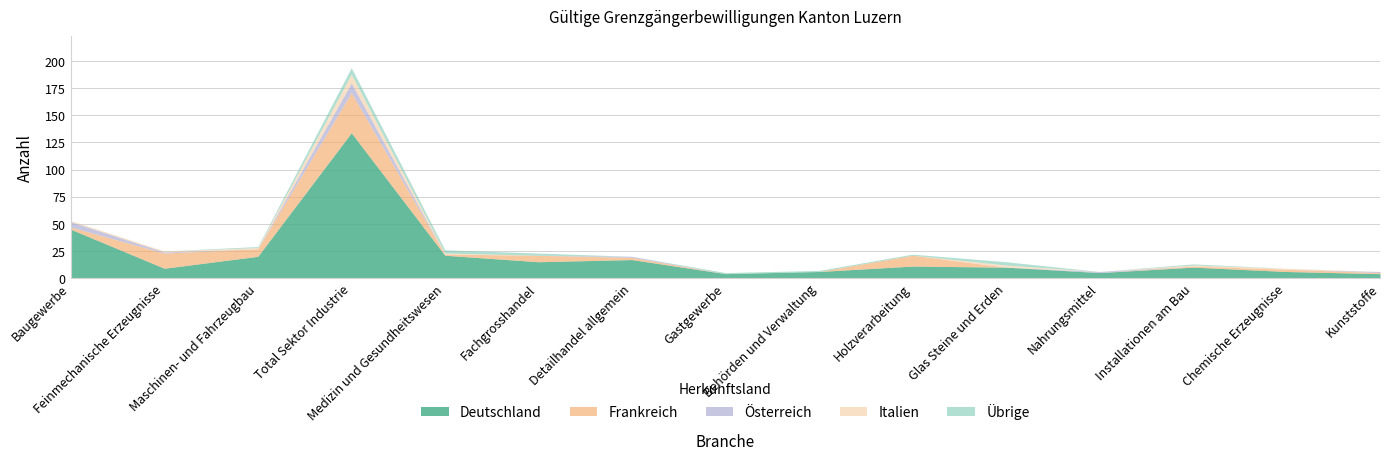

How many series are shown in this chart?

5